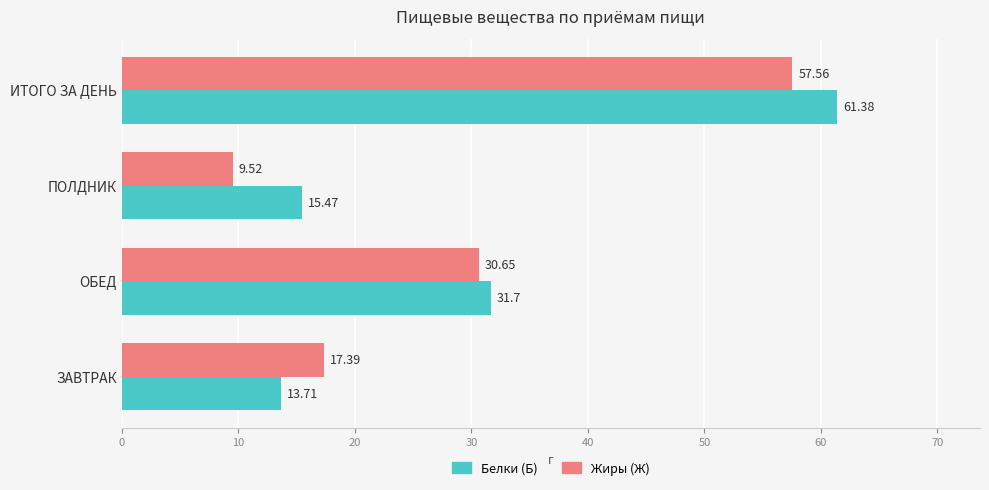

List the series in order of their overall mean, lowest first.

Жиры (Ж), Белки (Б)